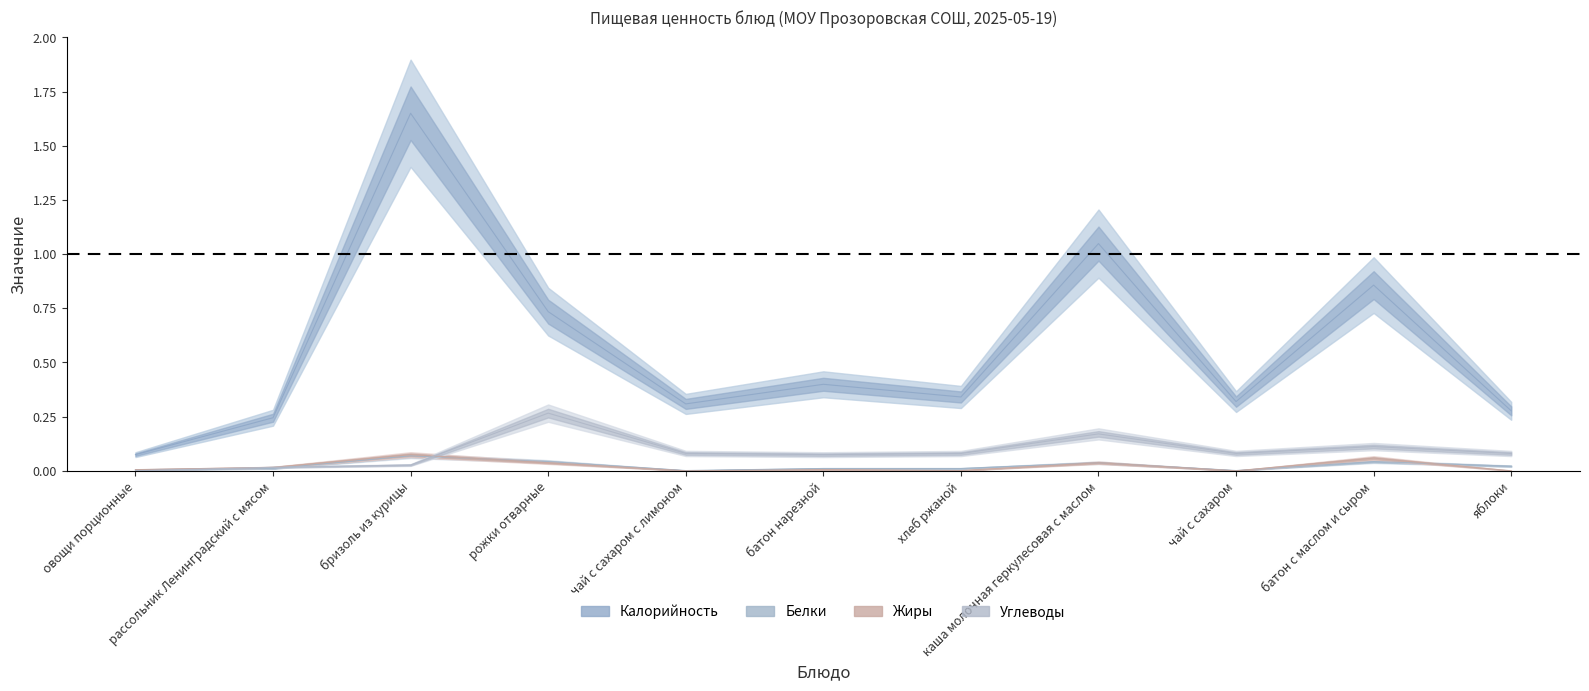

Between чай с сахаром с лимоном and рассольник Ленинградский с мясом, which is larger?

чай с сахаром с лимоном